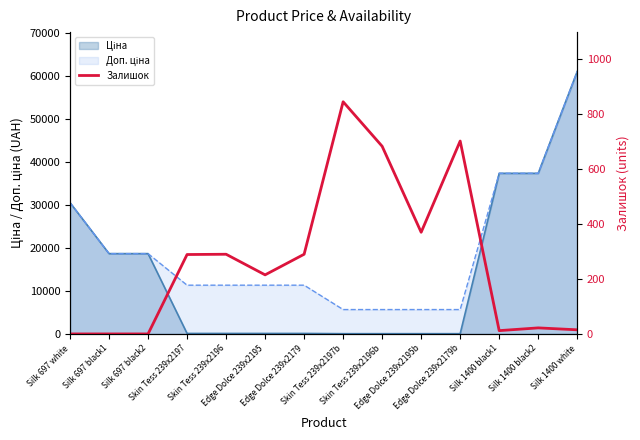

What is the difference between the values at Skin Tess 239x2196b and Edge Dolce 239x2179b?

19